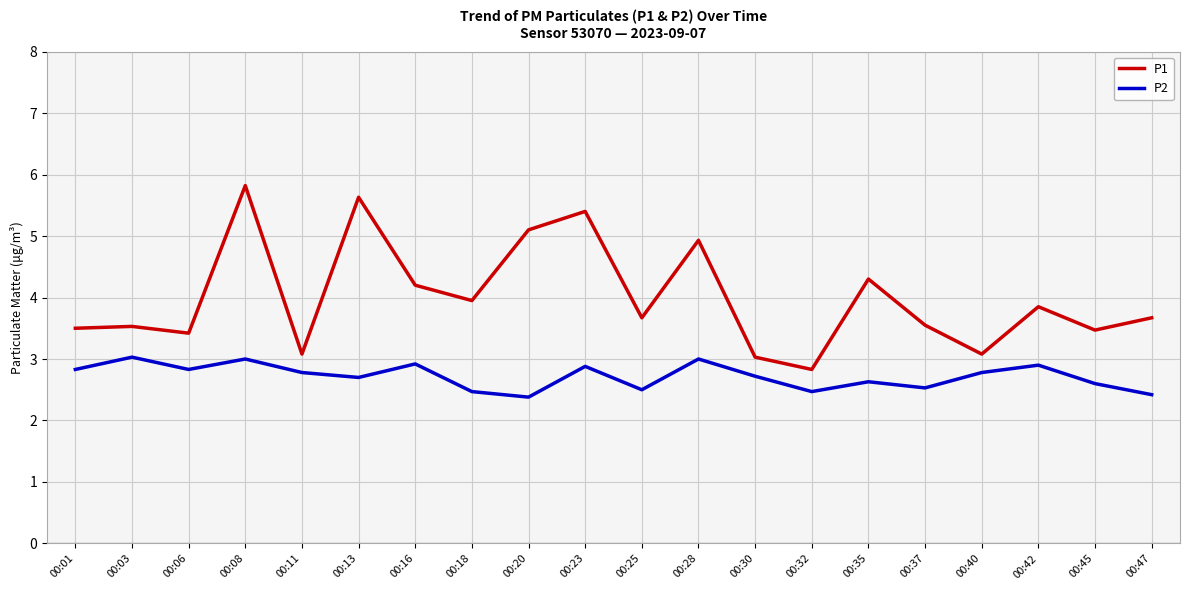

What is the difference between the maximum and minimum values in the P1 series?

3.0